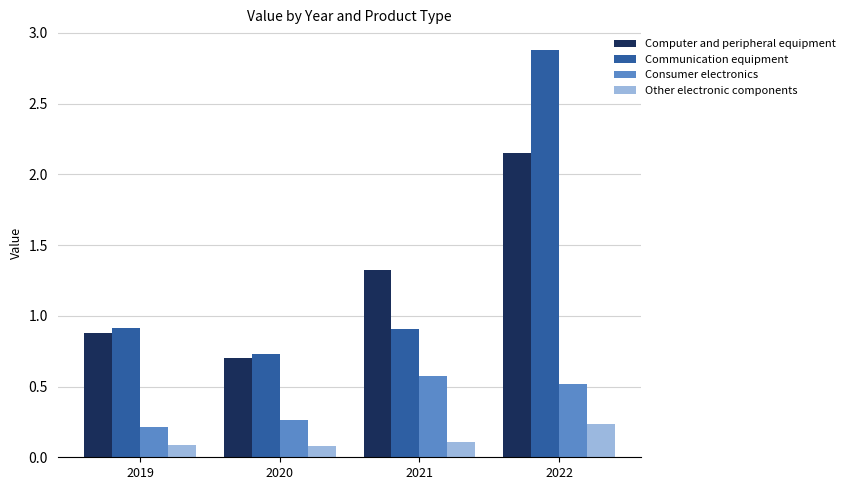

What is the sum of all Communication equipment values?

5.4